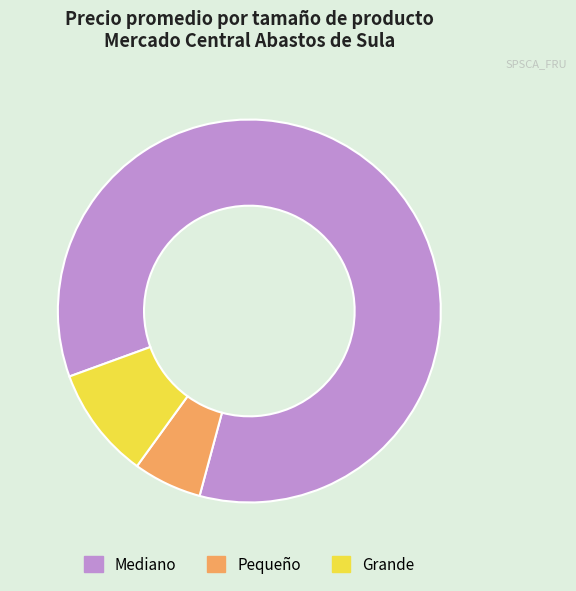

Rank the categories by value from lowest to highest.

Pequeño, Grande, Mediano